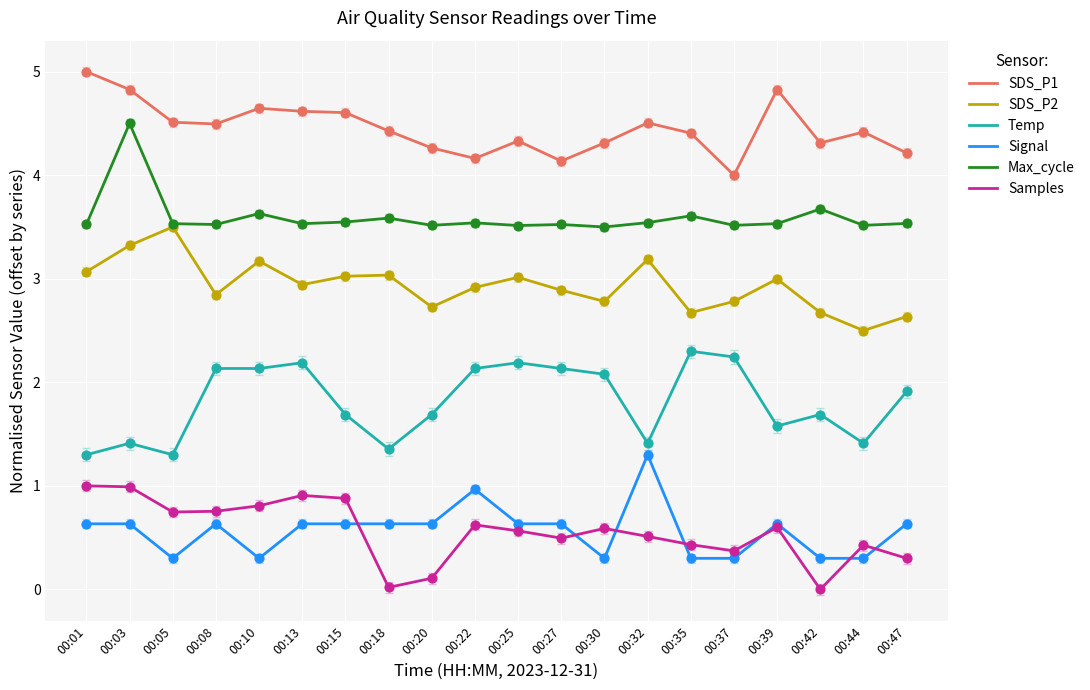

Which series has the largest total across all categories?

SDS_P1